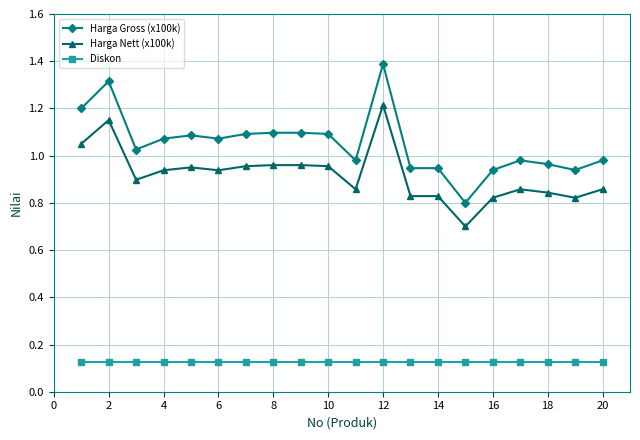

What is the greatest value displayed?

1.4